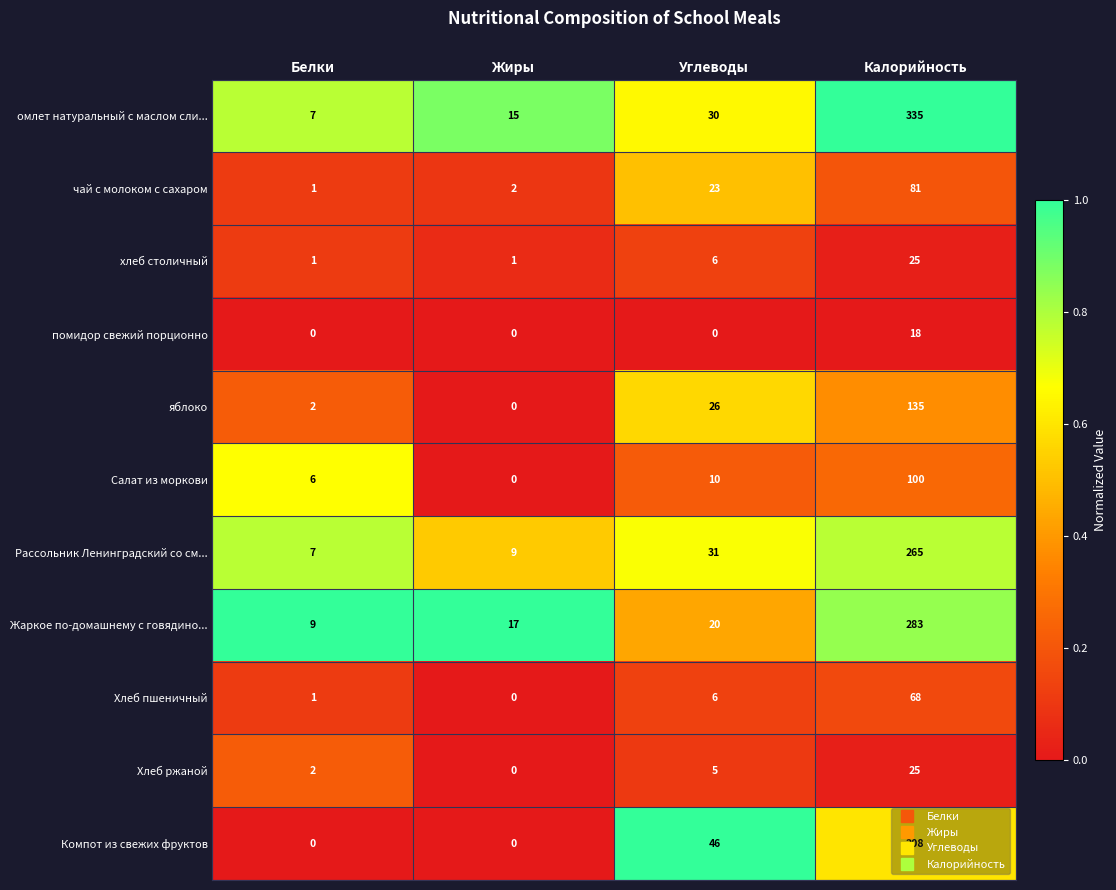

Which category has the highest value across all series?

Калорийность